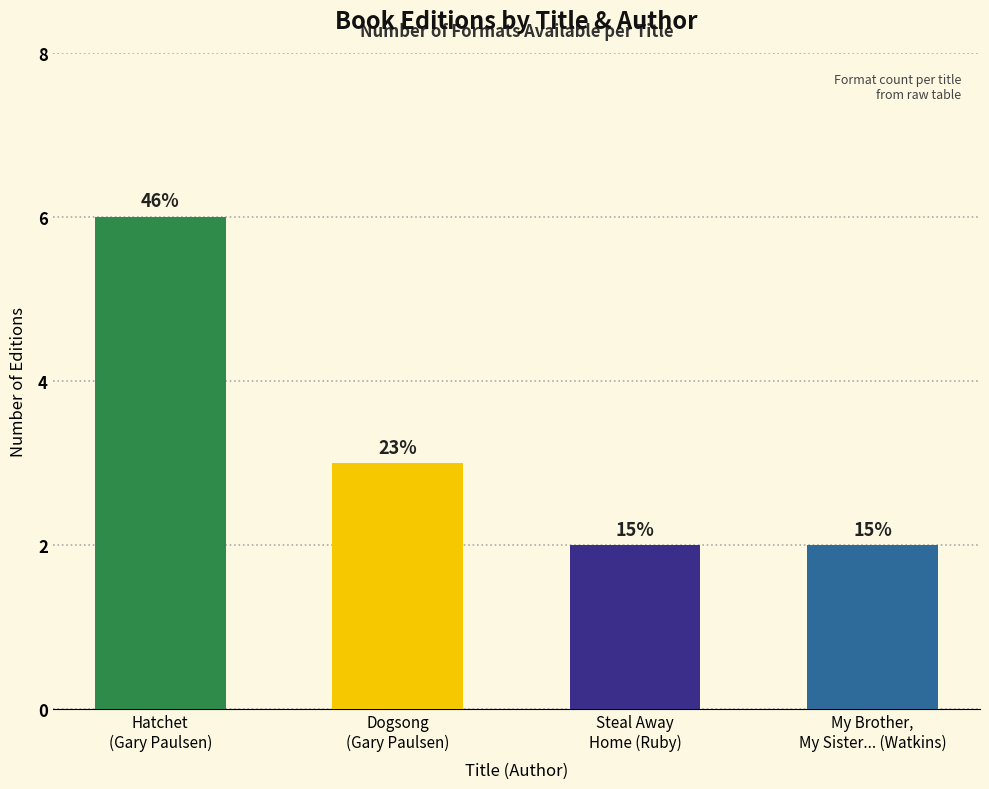

How many values are between 2 and 6?

4